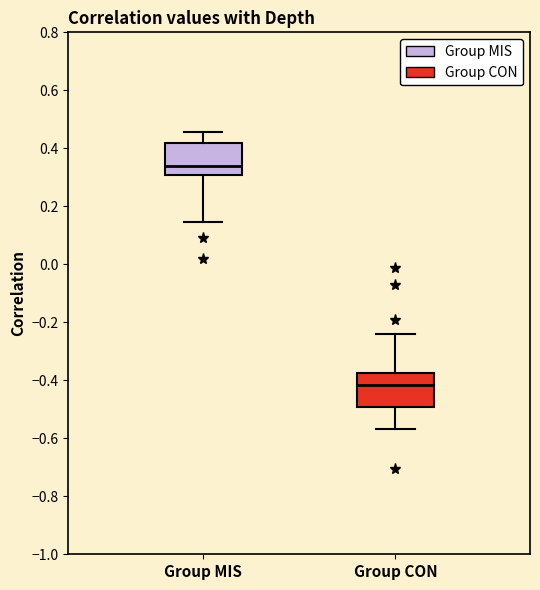

Reading left to right, transcribe this box plot: for each box, give where its median line is, the range the box spans, and where its two whiskers end, as read against the y-axis. The values are not printed on the chart, so give them approximately, as read against the axis.

Group MIS: median 0.34, box 0.30 to 0.42, whiskers 0.14 to 0.46
Group CON: median -0.42, box -0.50 to -0.38, whiskers -0.56 to -0.24